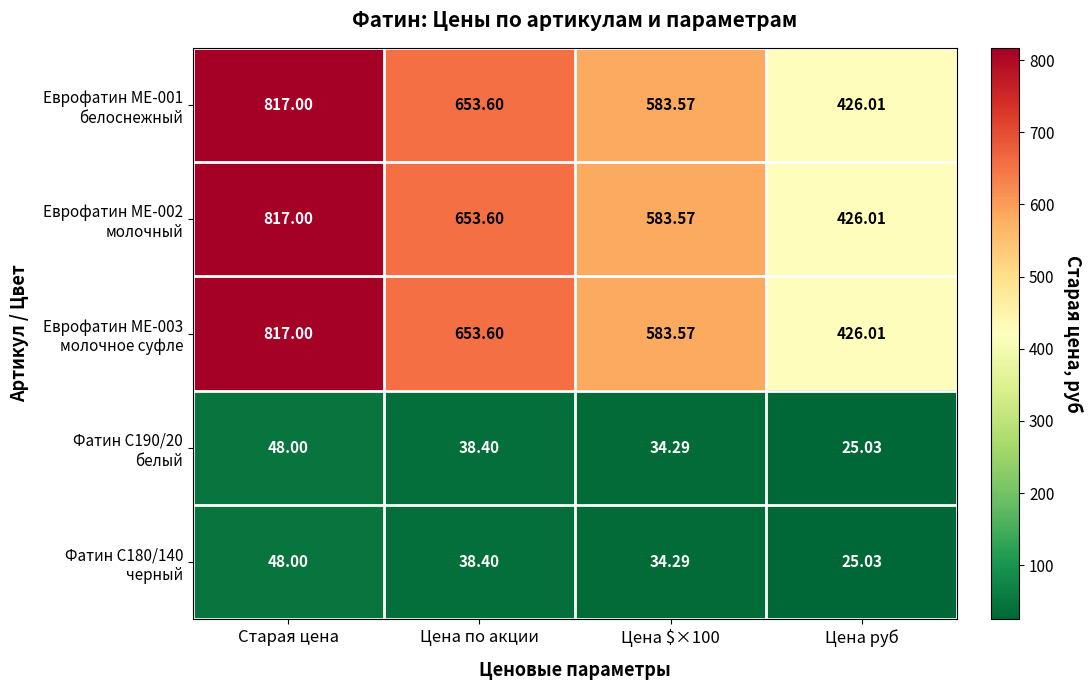

At which category does the chart reach its minimum across all series?

Цена руб